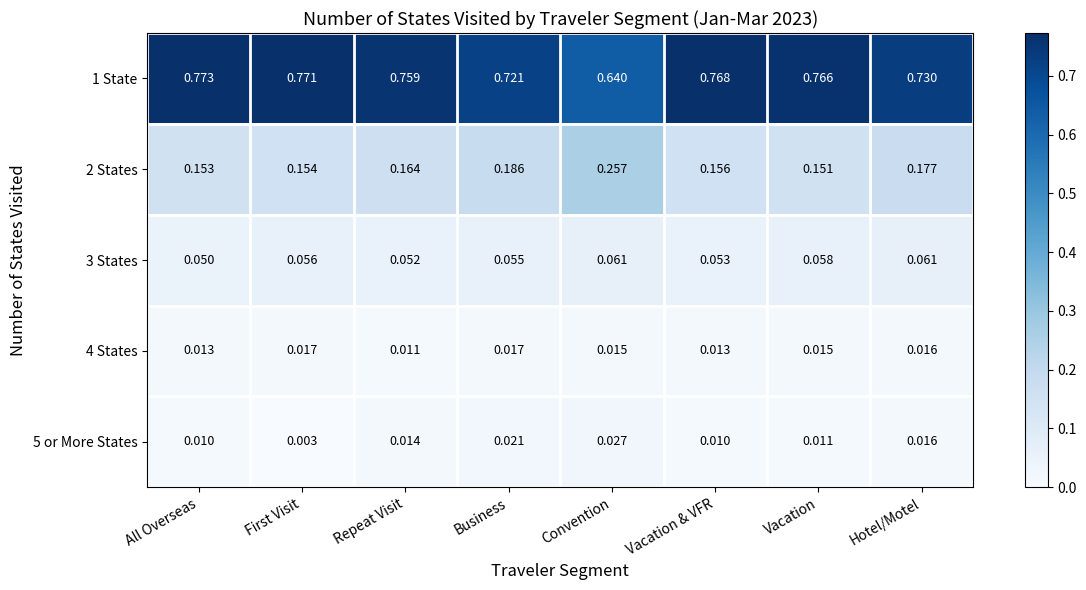

Which category has the highest value in the 1 State series?

All Overseas